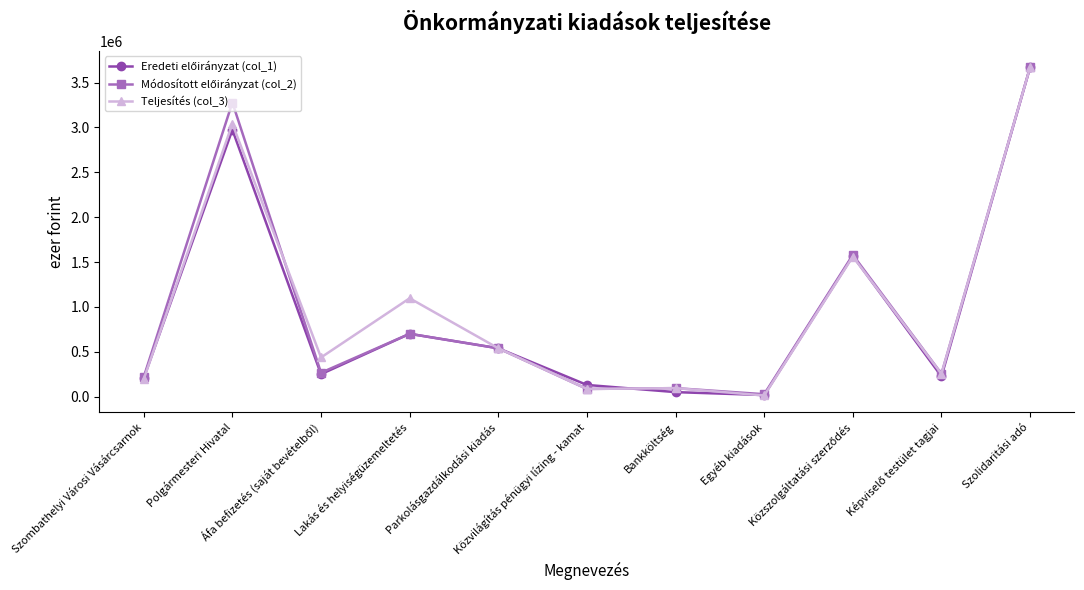

What is the label of the 8th point from the left?

Egyéb kiadások